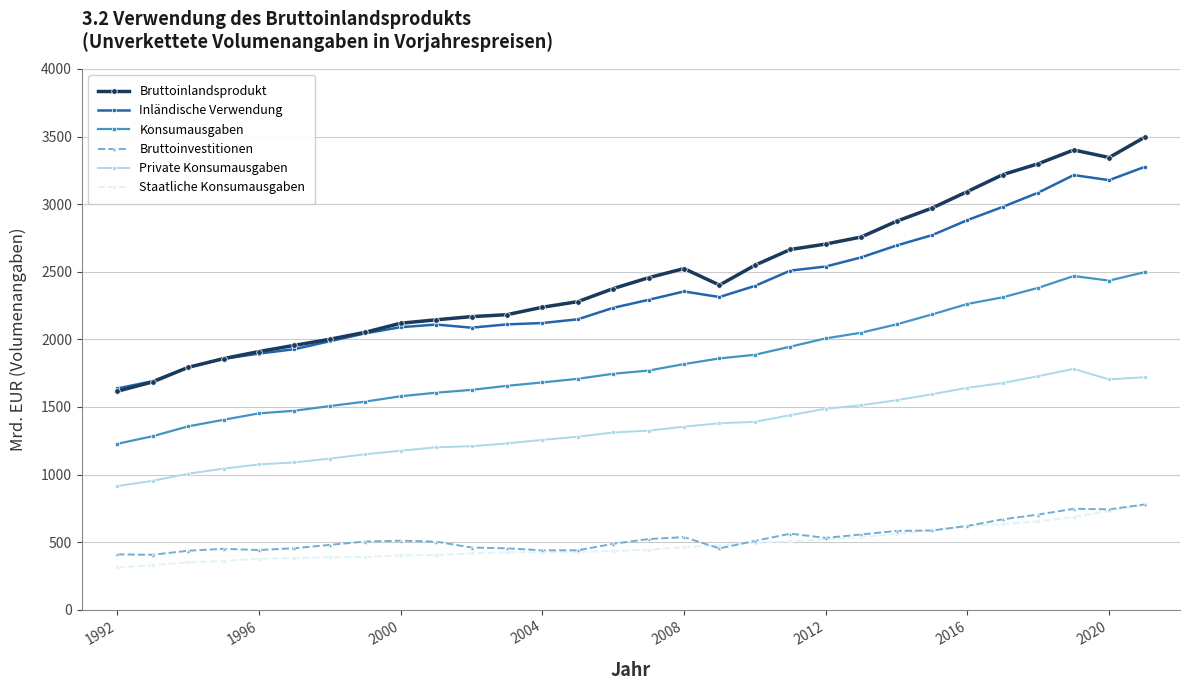

Which series has the widest spread of values?

Bruttoinlandsprodukt